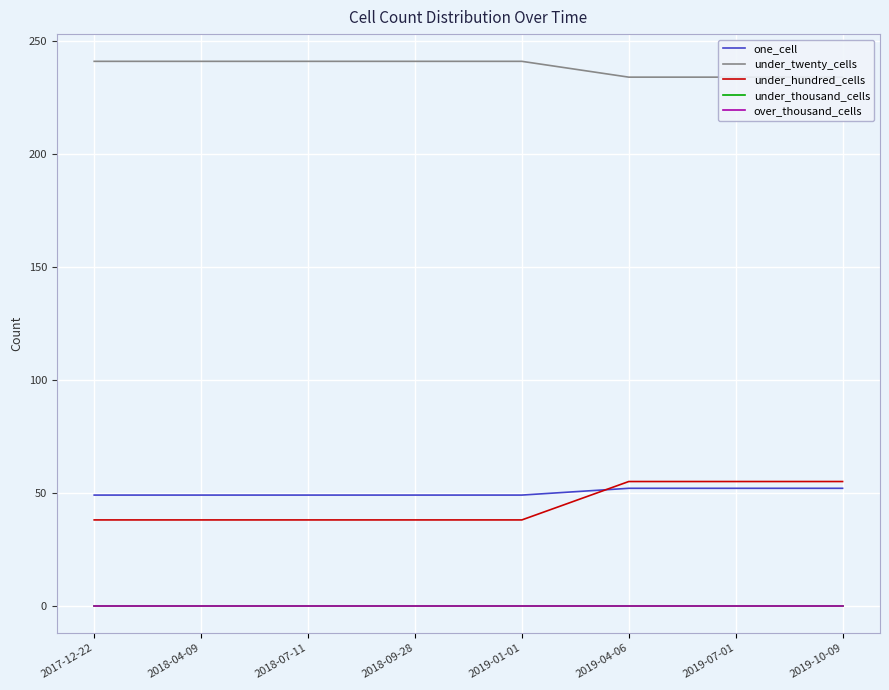

Is the value of under_thousand_cells at 2018-04-09 greater than the value of under_twenty_cells at 2019-10-09?

No